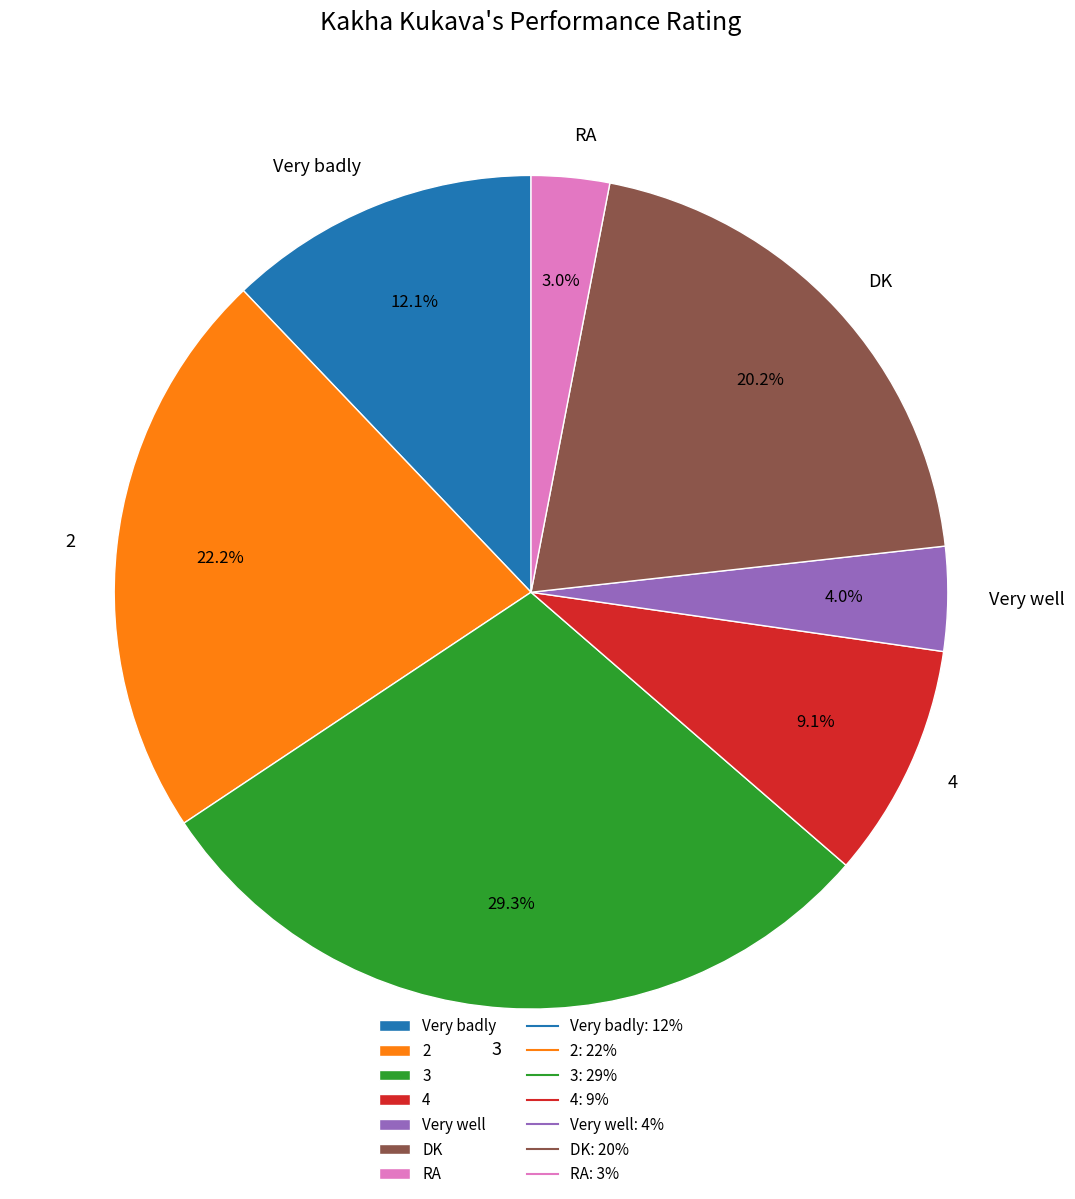

Rank the categories by value from highest to lowest.

3, 2, DK, Very badly, 4, Very well, RA